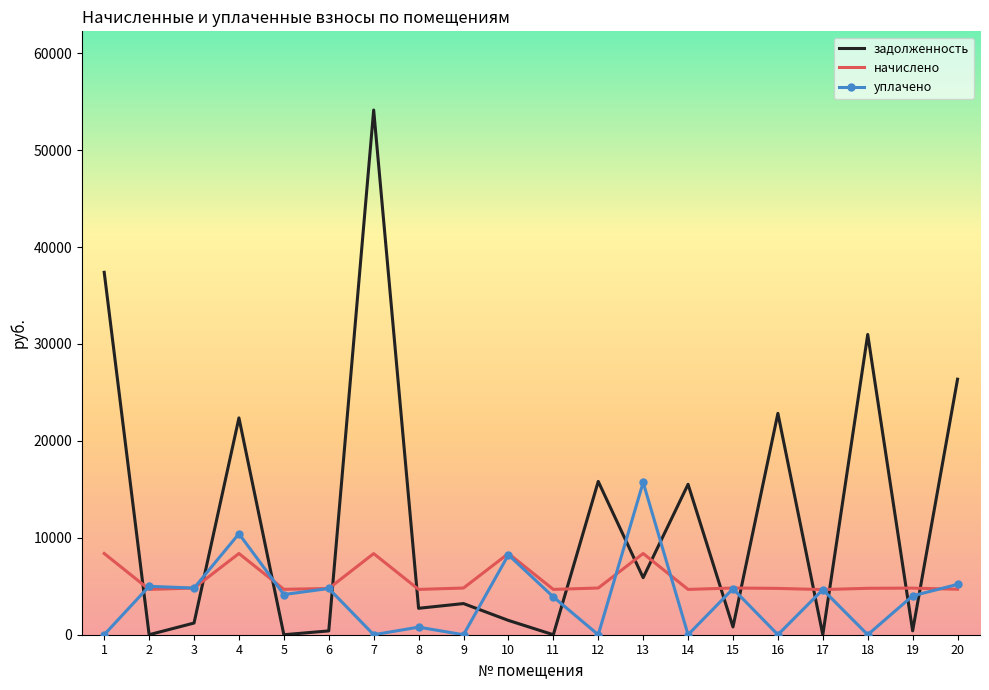

The начислено series shows 4656.0 at 17. True or false?

True